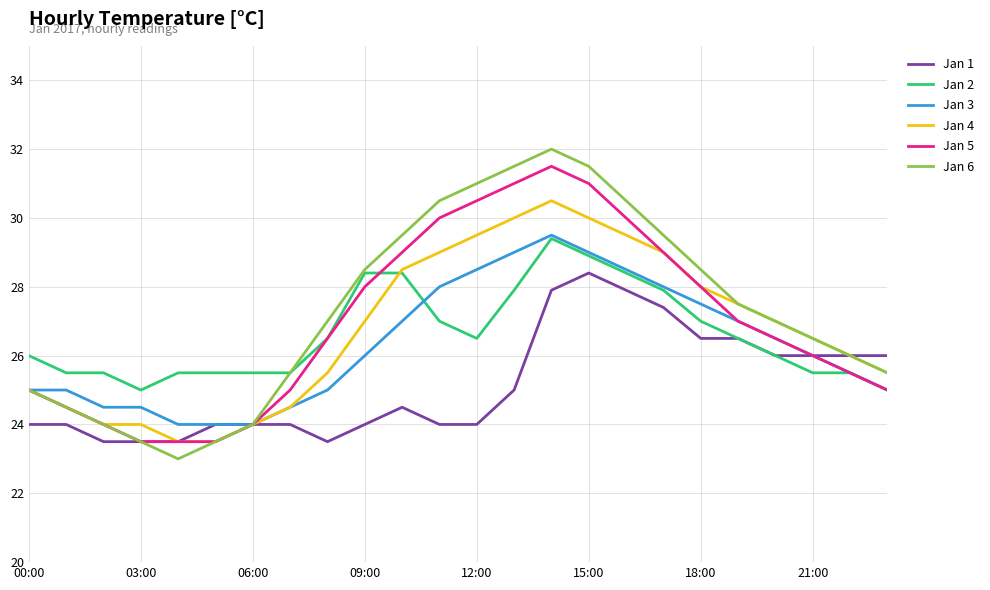

Reading right to left, extract all data points from this chart.

Jan 1: 26.0	26.0	26.0	26.0	26.5	26.5	27.4	27.9	28.4	27.9	25.0	24.0	24.0	24.5	24.0	23.5	24.0	24.0	24.0	23.5	23.5	23.5	24.0	24.0
Jan 2: 25.0	25.5	25.5	26.0	26.5	27.0	27.9	28.4	28.9	29.4	27.9	26.5	27.0	28.4	28.4	26.5	25.5	25.5	25.5	25.5	25.0	25.5	25.5	26.0
Jan 3: 25.0	25.5	26.0	26.5	27.0	27.5	28.0	28.5	29.0	29.5	29.0	28.5	28.0	27.0	26.0	25.0	24.5	24.0	24.0	24.0	24.5	24.5	25.0	25.0
Jan 4: 25.5	26.0	26.5	27.0	27.5	28.0	29.0	29.5	30.0	30.5	30.0	29.5	29.0	28.5	27.0	25.5	24.5	24.0	23.5	23.5	24.0	24.0	24.5	25.0
Jan 5: 25.0	25.5	26.0	26.5	27.0	28.0	29.0	30.0	31.0	31.5	31.0	30.5	30.0	29.0	28.0	26.5	25.0	24.0	23.5	23.5	23.5	24.0	24.5	25.0
Jan 6: 25.5	26.0	26.5	27.0	27.5	28.5	29.5	30.5	31.5	32.0	31.5	31.0	30.5	29.5	28.5	27.0	25.5	24.0	23.5	23.0	23.5	24.0	24.5	25.0